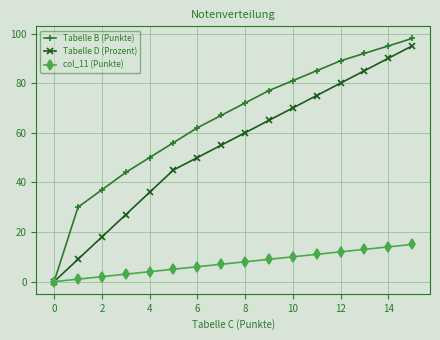

What is the greatest value displayed?

98